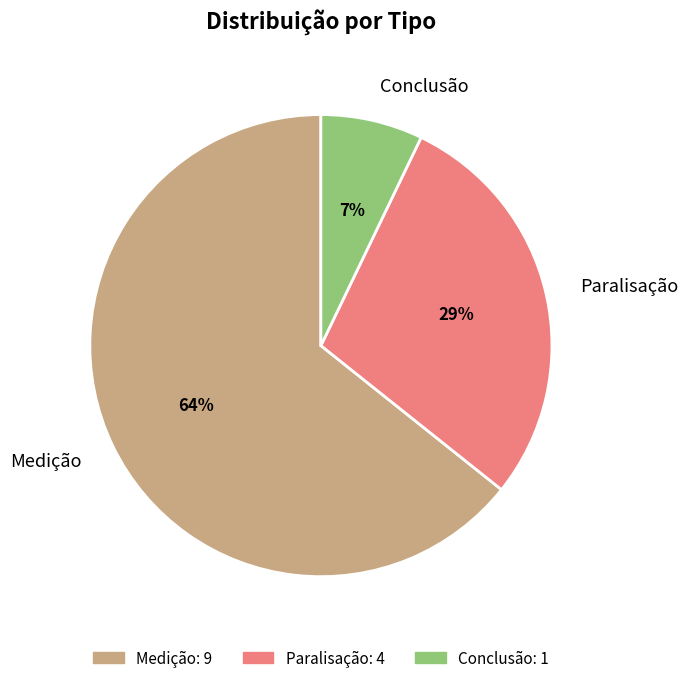

Do Medição and Conclusão together represent more than half of the pie?

Yes